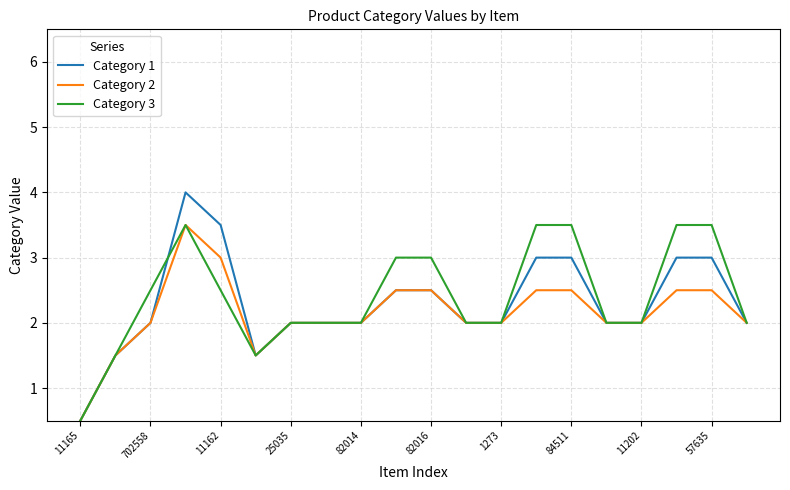

What is the maximum value shown in the chart?

4.0